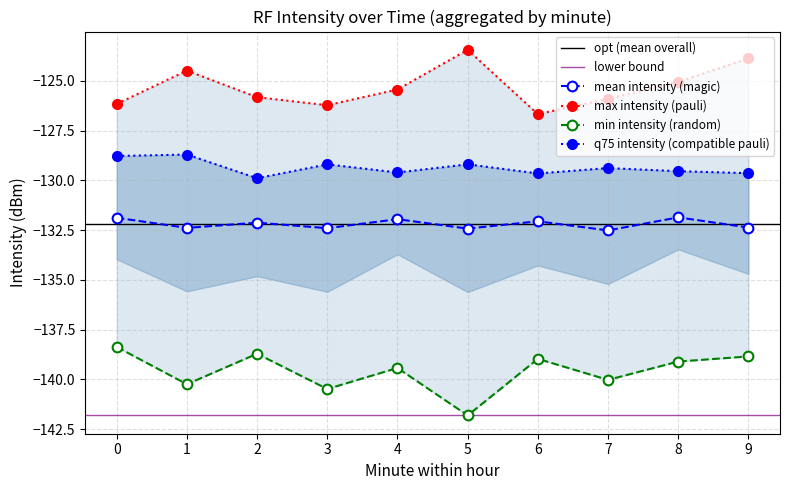

The mean intensity (magic) series shows -90.8 at 2. True or false?

False